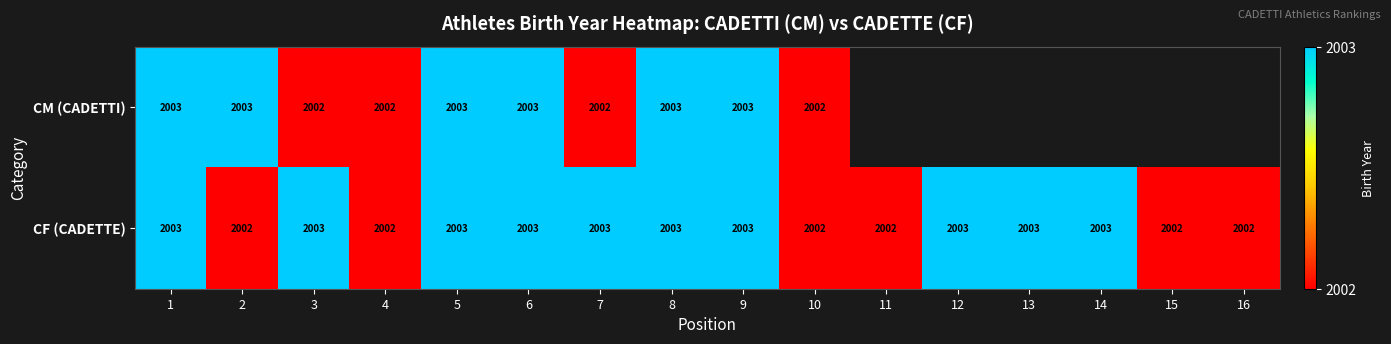

The CF (CADETTE) series shows 2002 at 11. True or false?

True